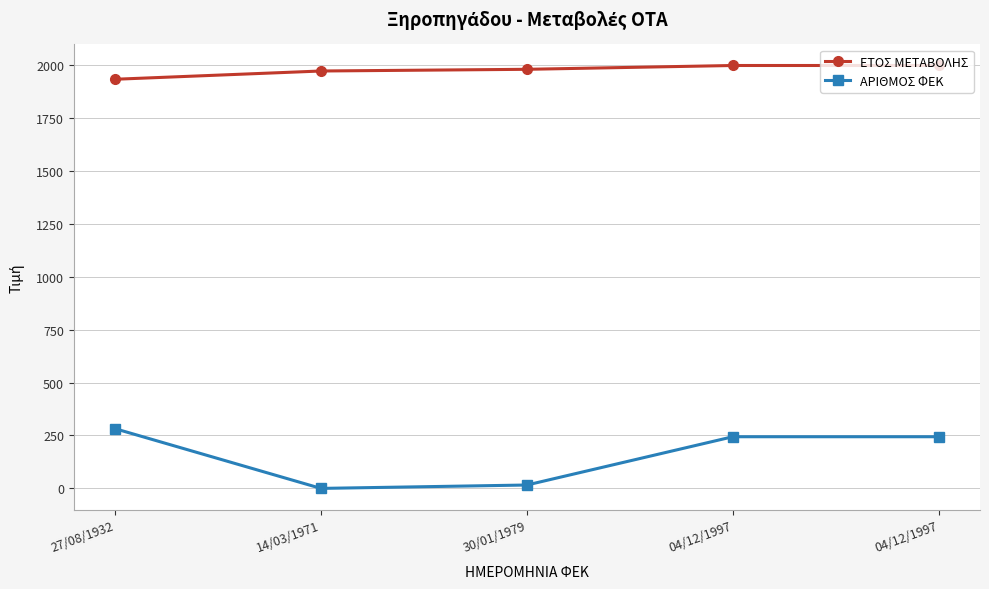

True or false: ΕΤΟΣ ΜΕΤΑΒΟΛΗΣ and ΑΡΙΘΜΟΣ ΦΕΚ intersect in this chart.

False